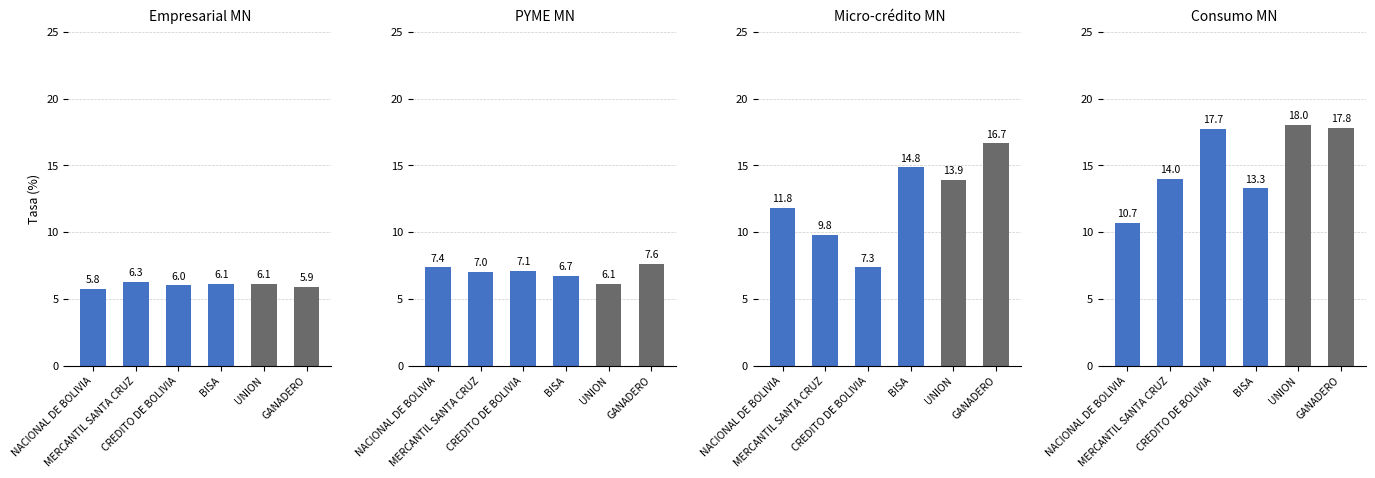

What is the average value of the Micro-crédito MN series?

12.4